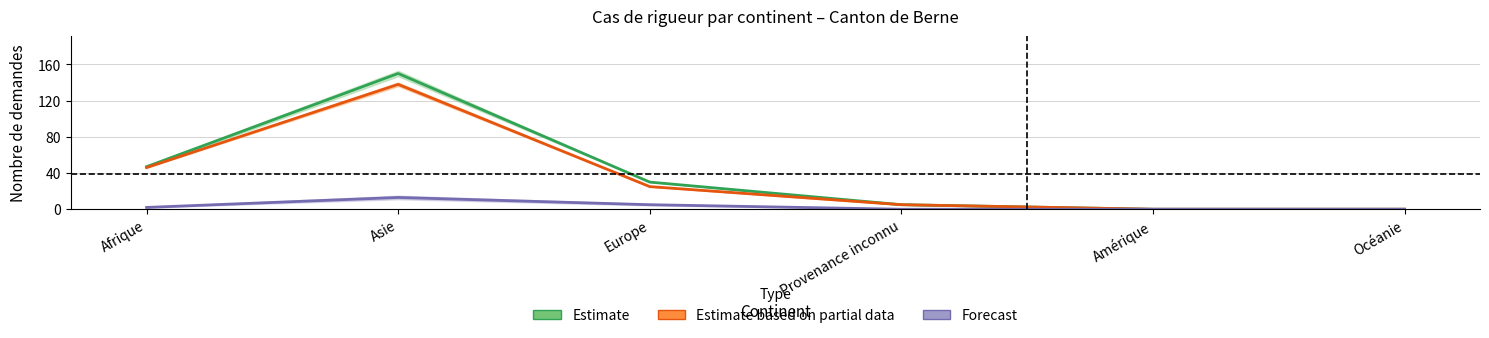

Which has a higher value, Océanie or Europe?

Europe